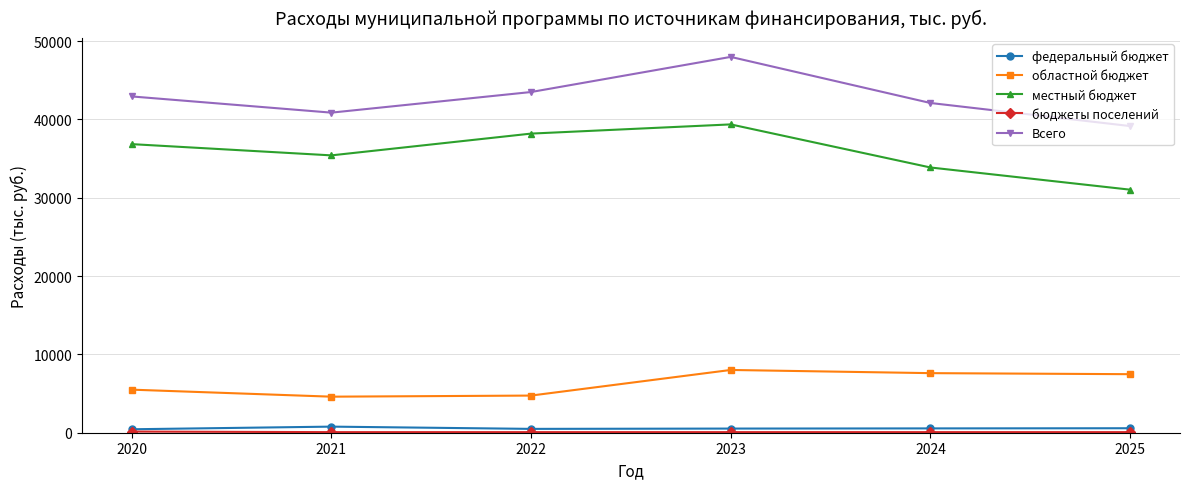

What is the highest value of the областной бюджет series?

8011.4